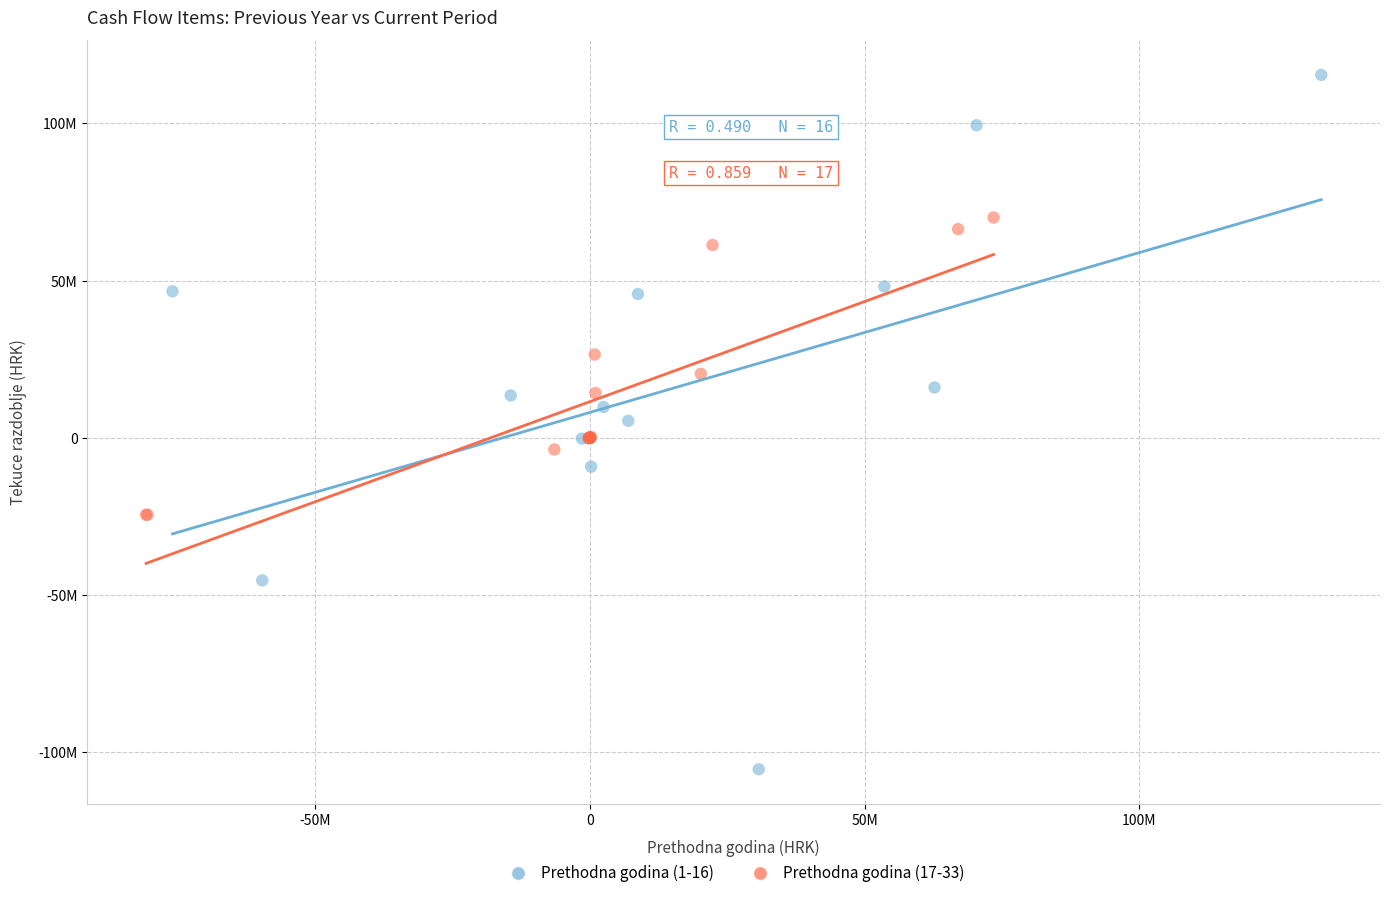

Which series contains the highest Y value?

Prethodna godina (1-16)